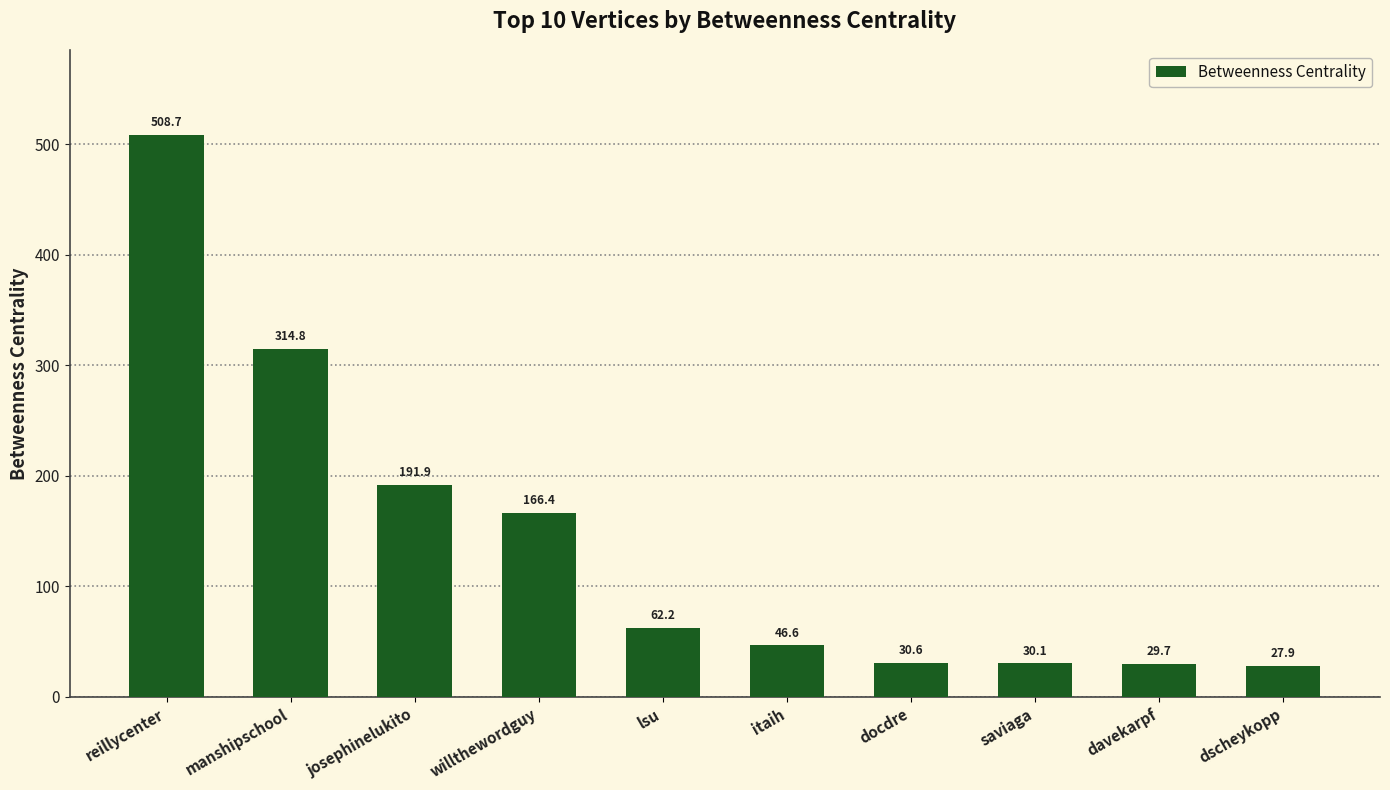

The chart shows a value of 314.8 at manshipschool. True or false?

True